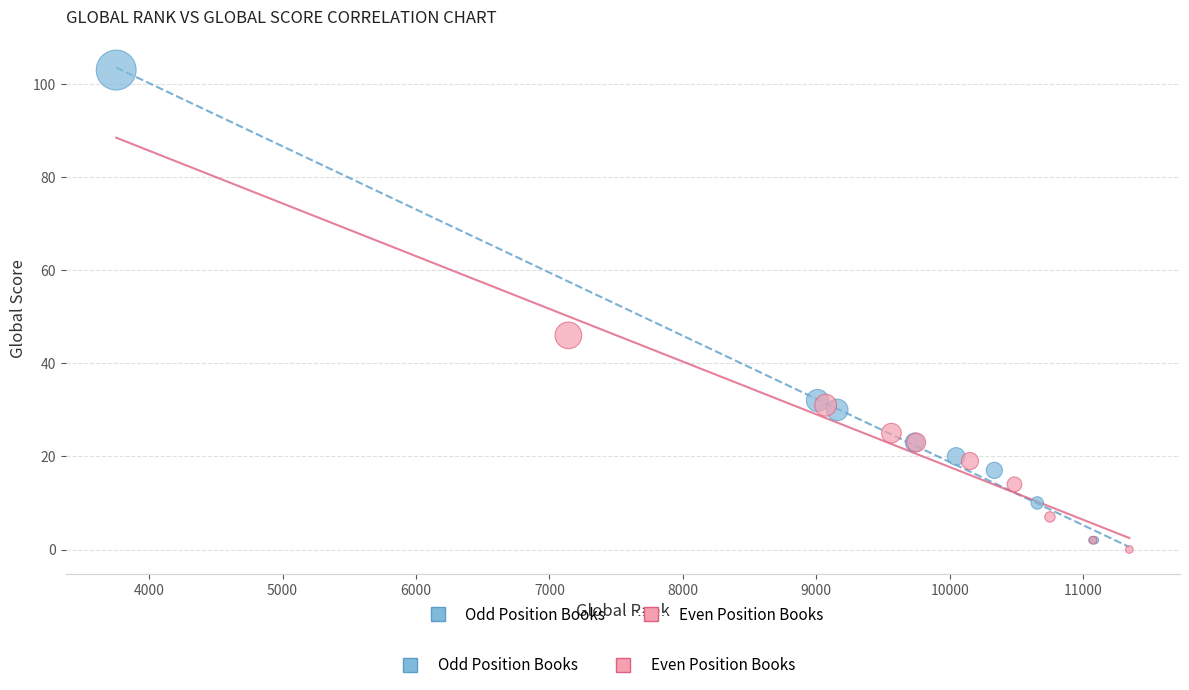

Which series has the widest spread of Y values?

Odd Position Books